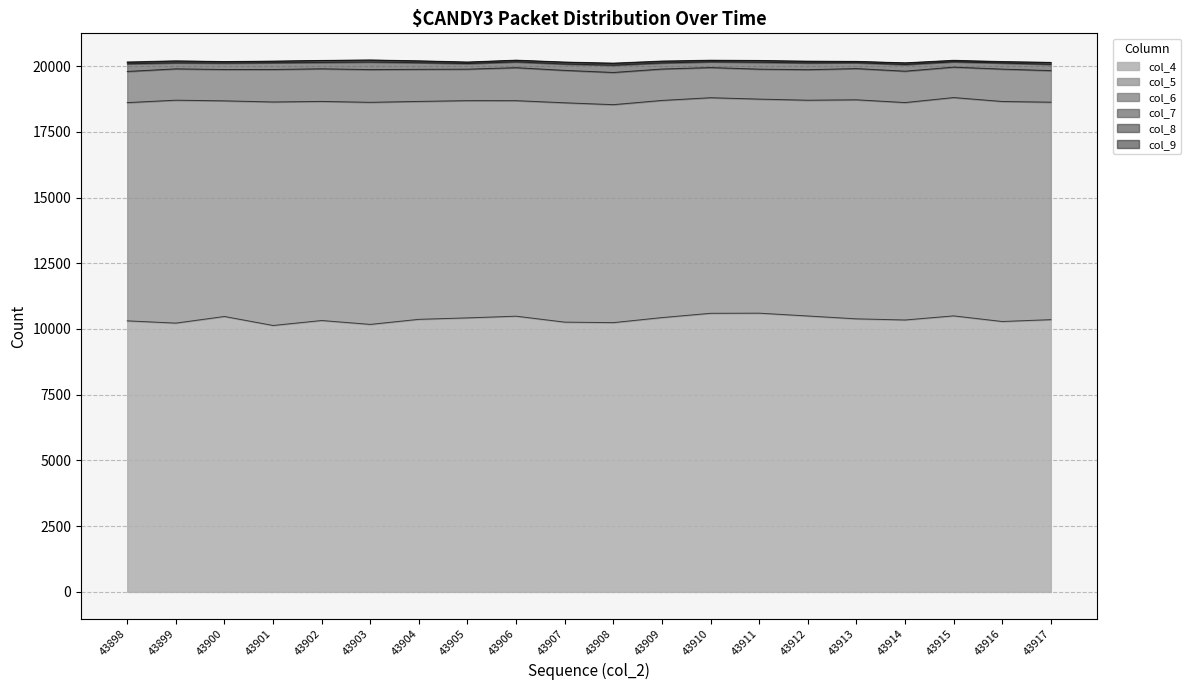

True or false: col_6 and col_5 intersect in this chart.

False